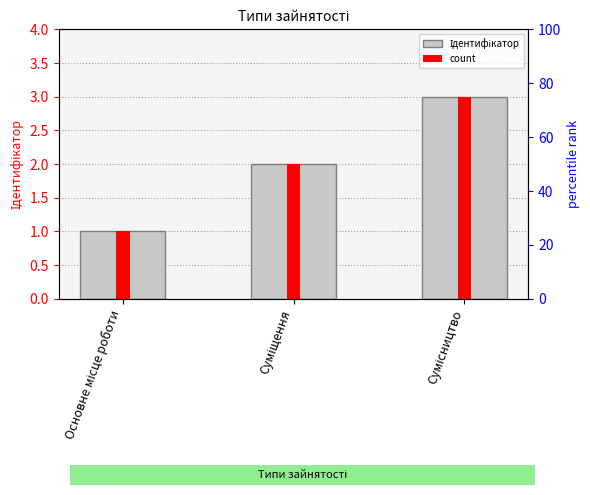

What is the label of the 2nd bar from the right?

Суміщення